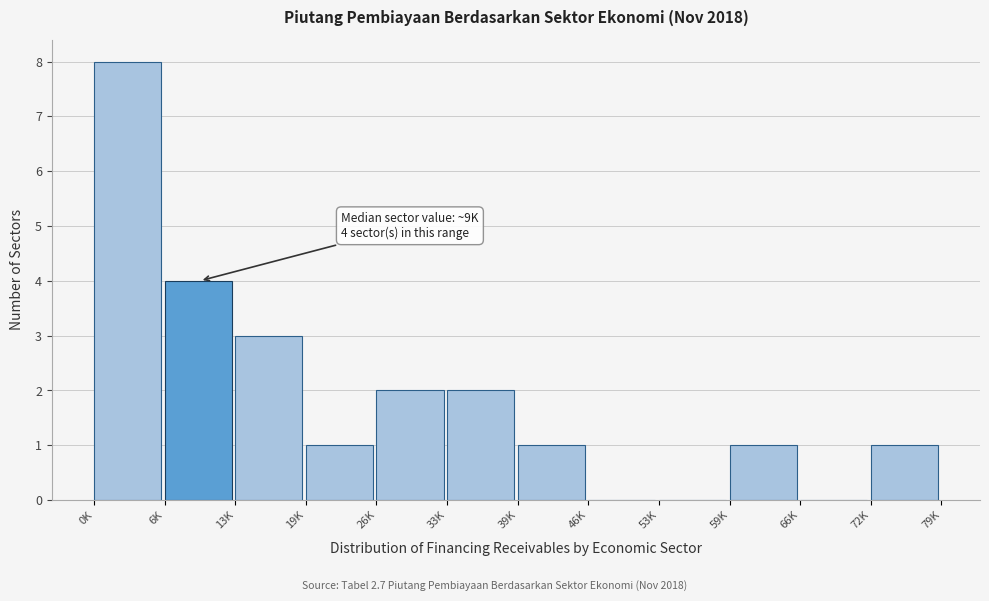

Reading left to right, list all the values displayed in this chart.

0K=8	6K=4	13K=3	19K=1	26K=2	33K=2	39K=1	46K=0	53K=0	59K=1	66K=0	72K=1